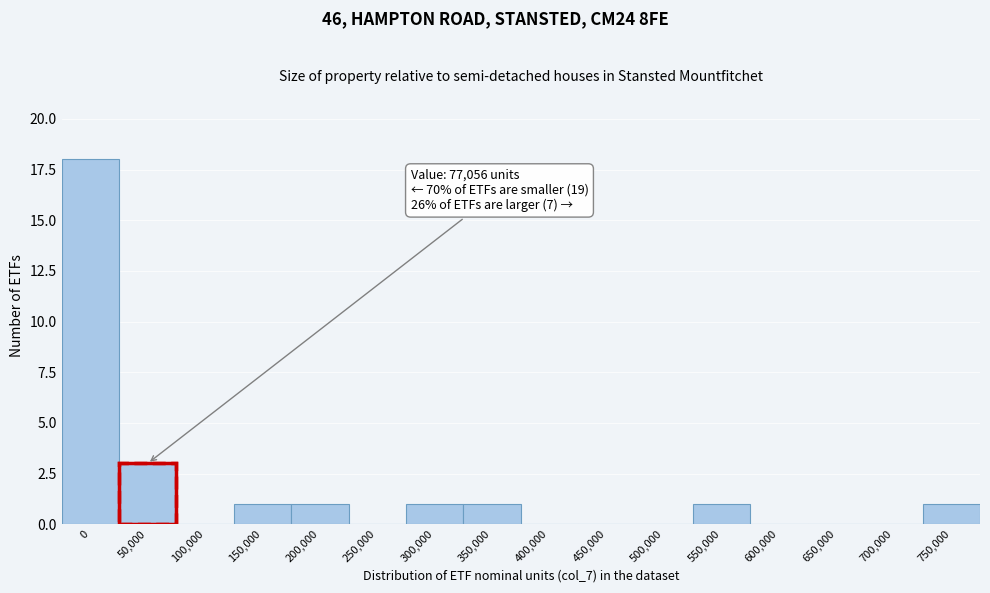

Reading left to right, transcribe all the data shown in this chart.

0=18	50,000=3	100,000=0	150,000=1	200,000=1	250,000=0	300,000=1	350,000=1	400,000=0	450,000=0	500,000=0	550,000=1	600,000=0	650,000=0	700,000=0	750,000=1